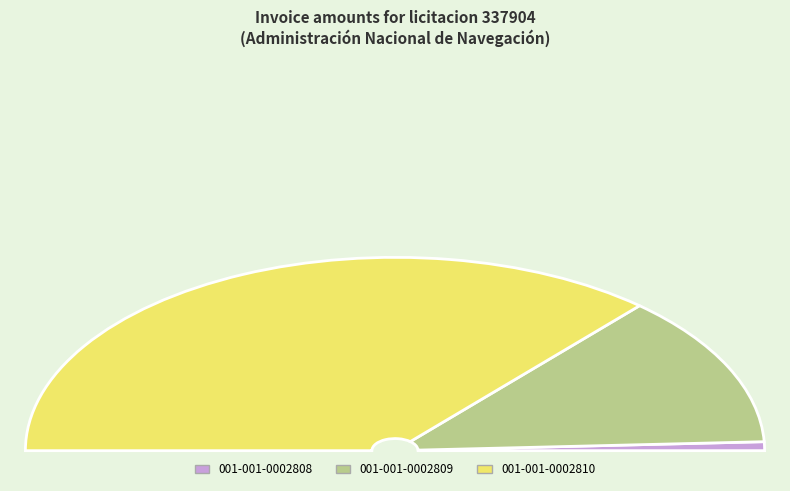

Rank the categories by value from highest to lowest.

001-001-0002810, 001-001-0002809, 001-001-0002808